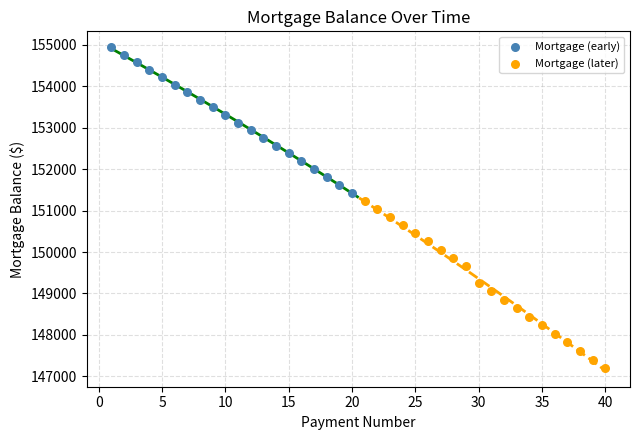

What are all the series names shown in the legend?

Mortgage (early), Mortgage (later)